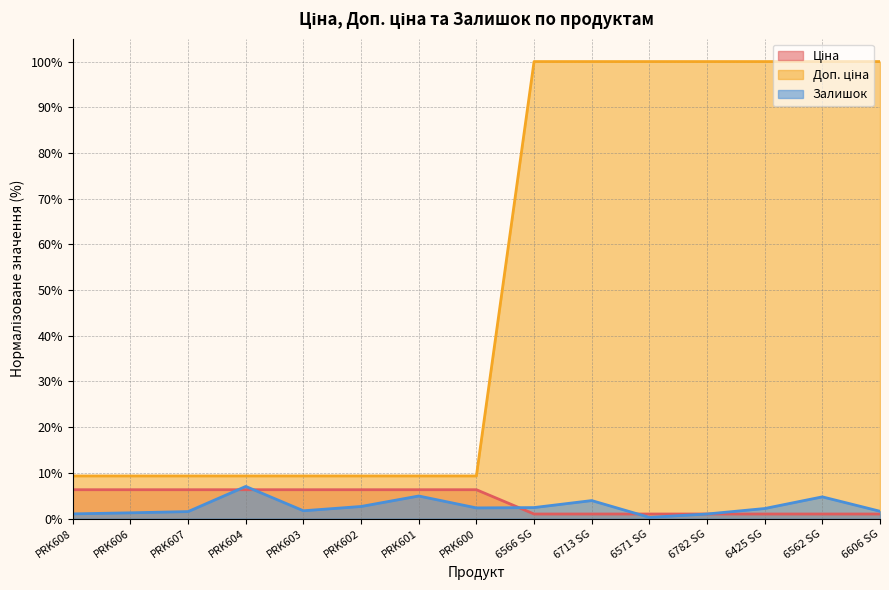

What is the value of the Залишок point at the 4th from the left?

7.0